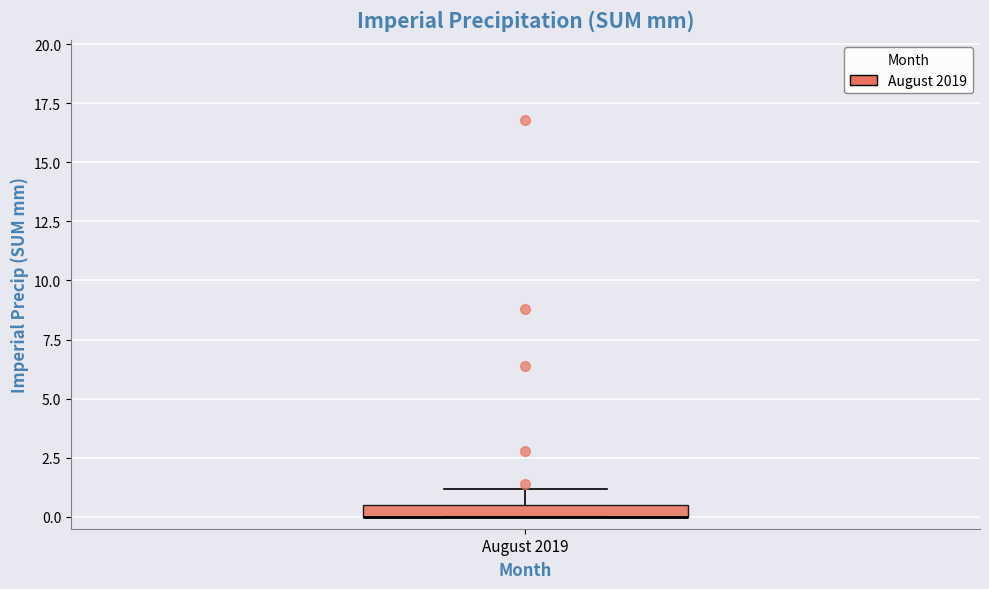

Where does the upper whisker of the box for August 2019 end on the y-axis? The values are not printed on the chart, so give them approximately, as read against the axis.

1.0